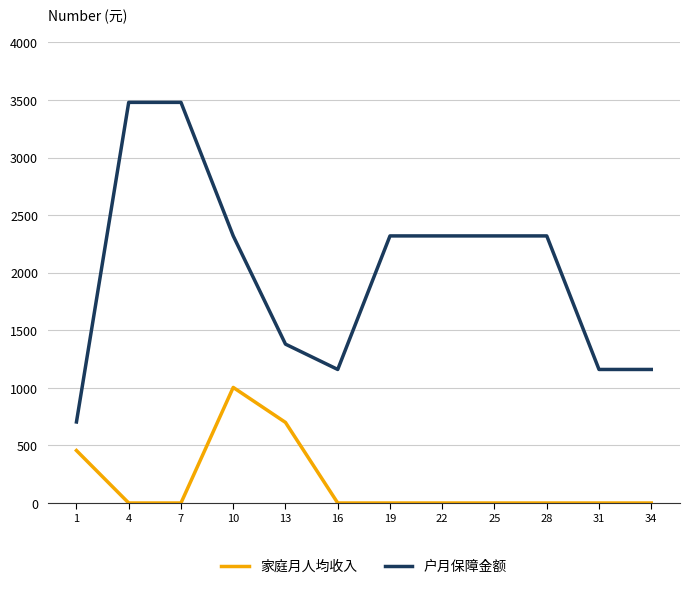

How many lines are shown in the chart?

2